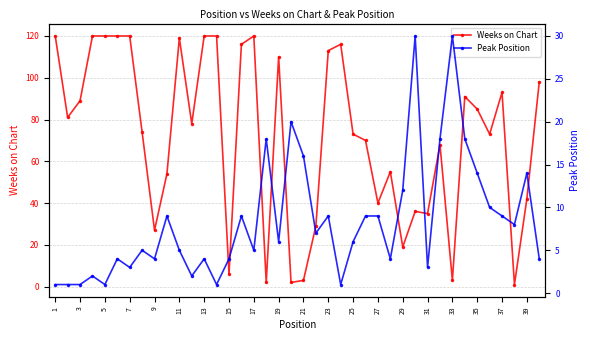

How many interior local valleys does the Weeks on Chart series have?

12